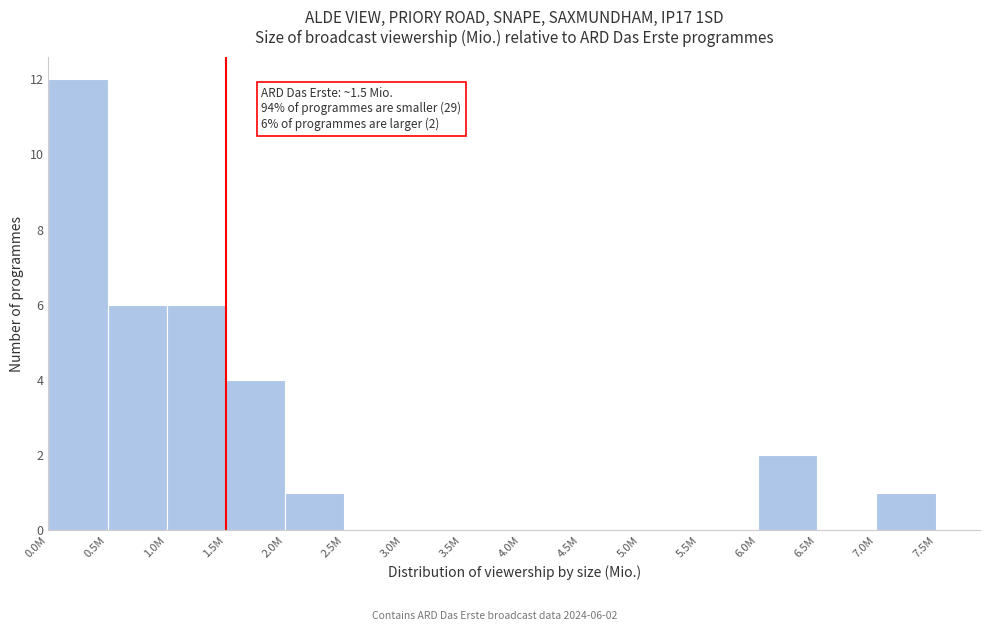

Reading right to left, what are all the values shown in this chart?

7.0M=1	6.5M=0	6.0M=2	5.5M=0	5.0M=0	4.5M=0	4.0M=0	3.5M=0	3.0M=0	2.5M=0	2.0M=1	1.5M=4	1.0M=6	0.5M=6	0.0M=12